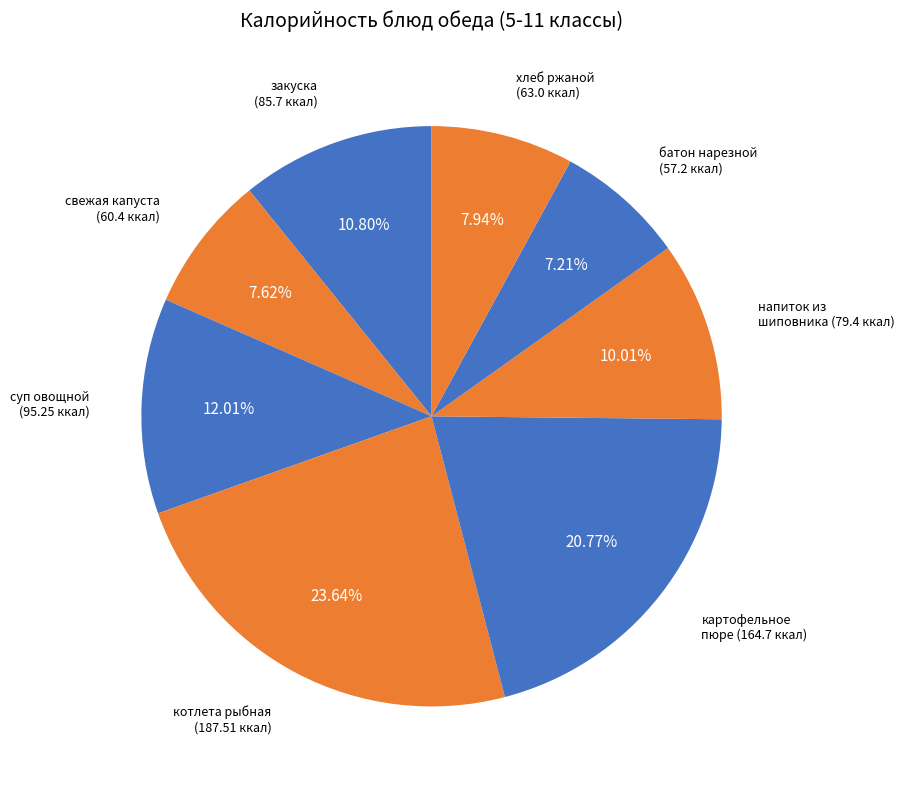

Count the number of slices in the pie.

8